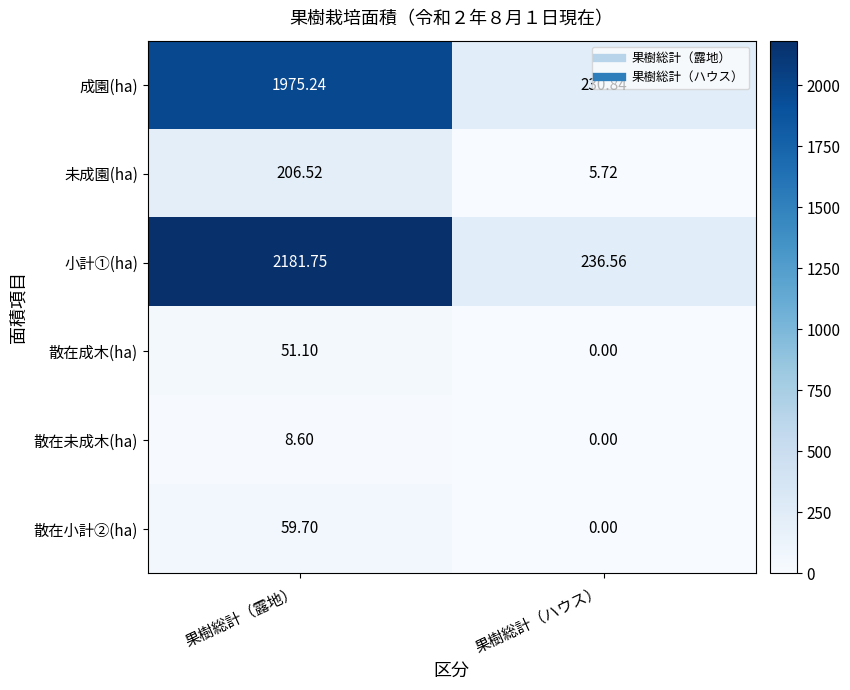

Between 果樹総計（露地） and 果樹総計（ハウス）, which series saw the biggest shift?

小計①(ha)